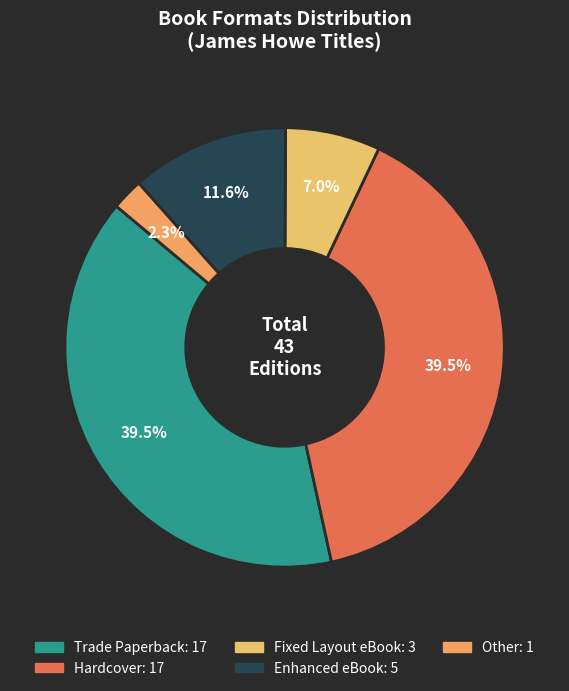

Does Trade Paperback account for over 50% of the chart?

No